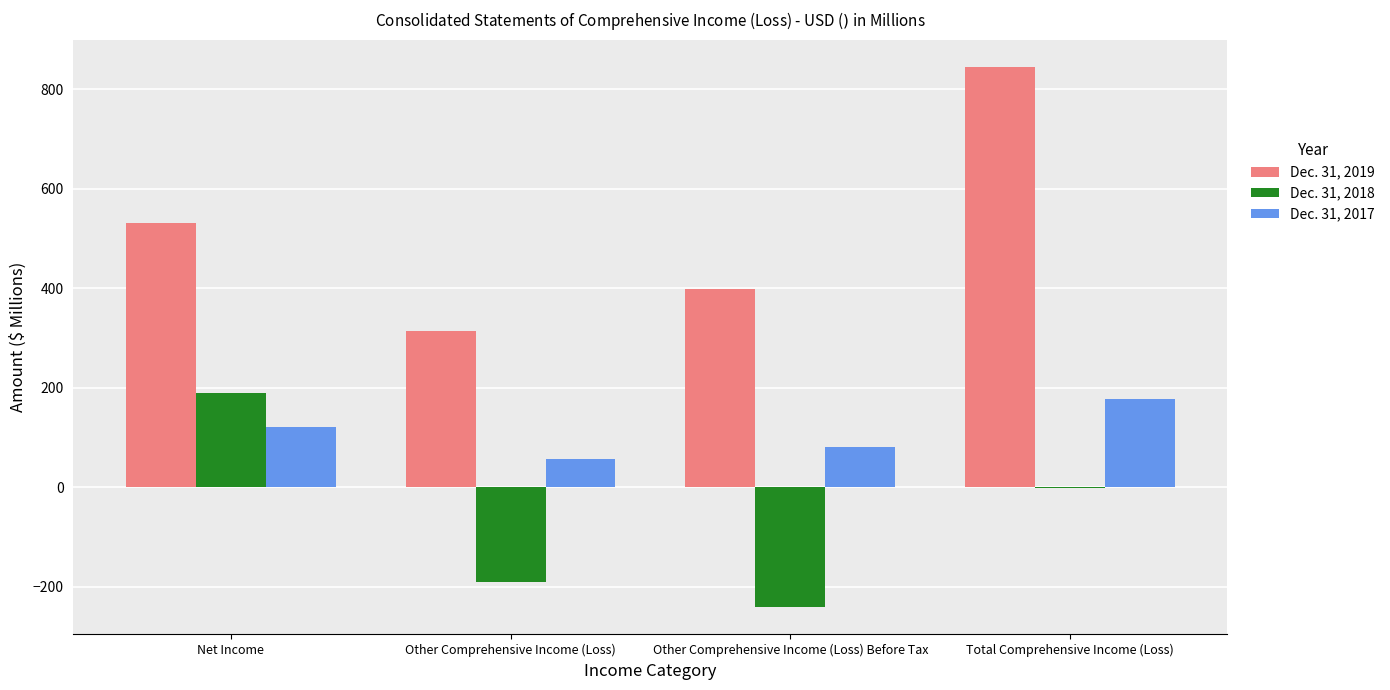

Which series has the largest total across all categories?

Dec. 31, 2019